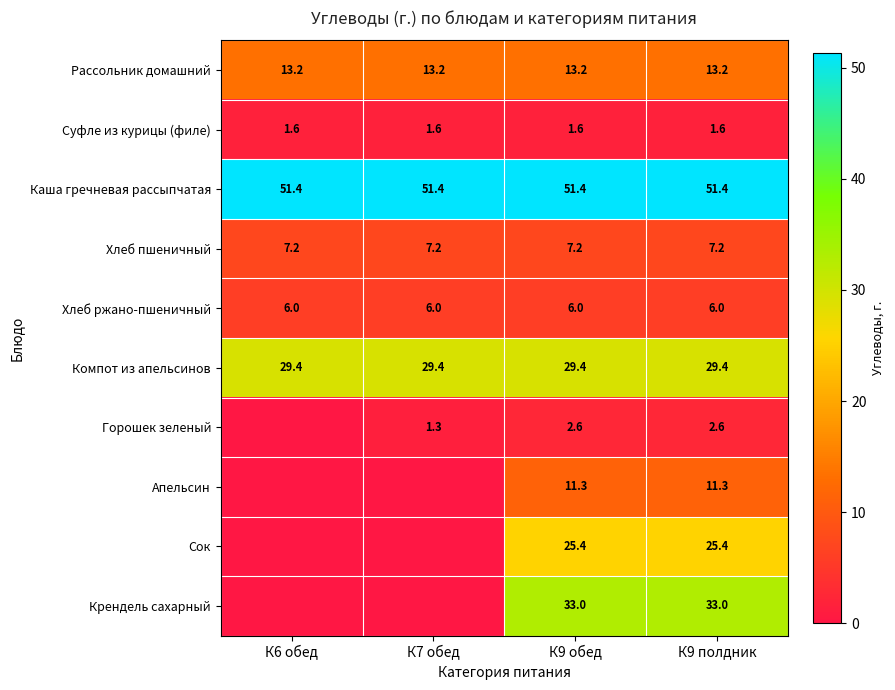

The Каша гречневая рассыпчатая series shows 51.4 at К7 обед. True or false?

True